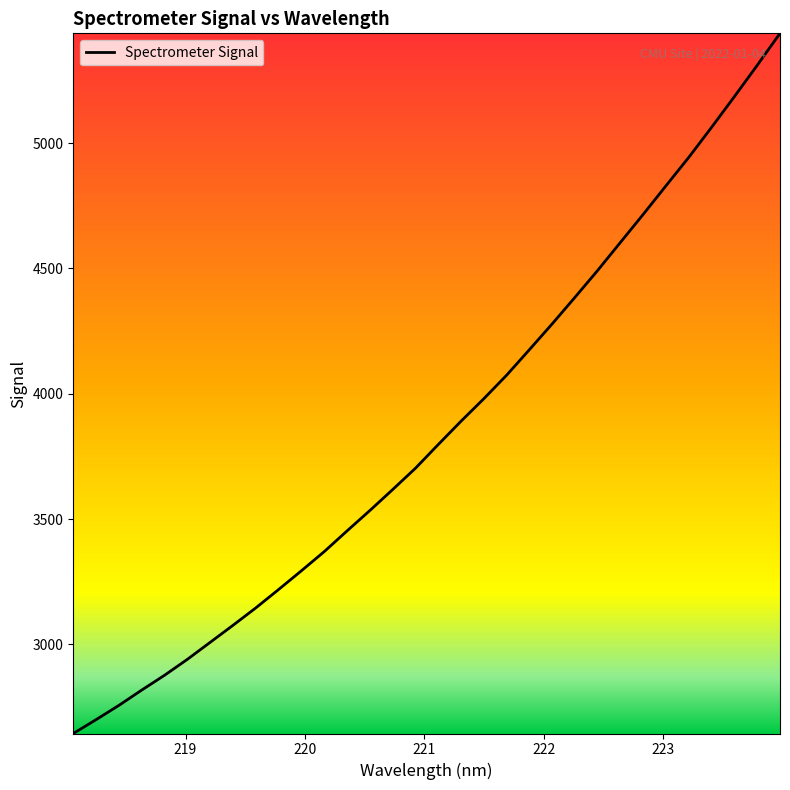

What is the minimum value shown in the chart?

2644.0